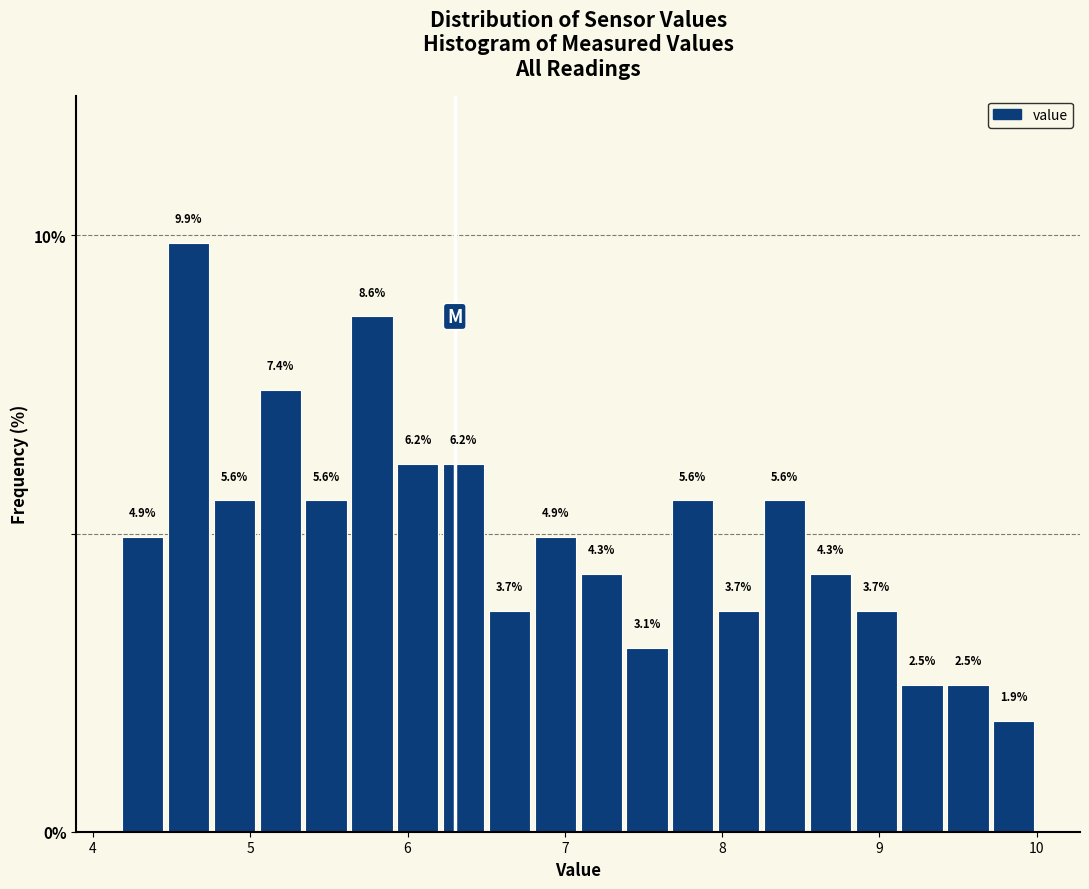

Read against the x-axis, roughly where is the centre of the tallest bar?

4.6